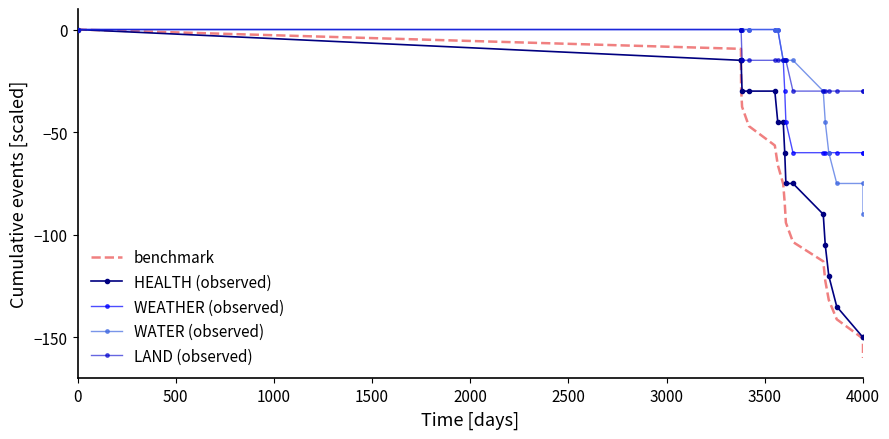

How many negative values does the WEATHER (observed) series have?

10